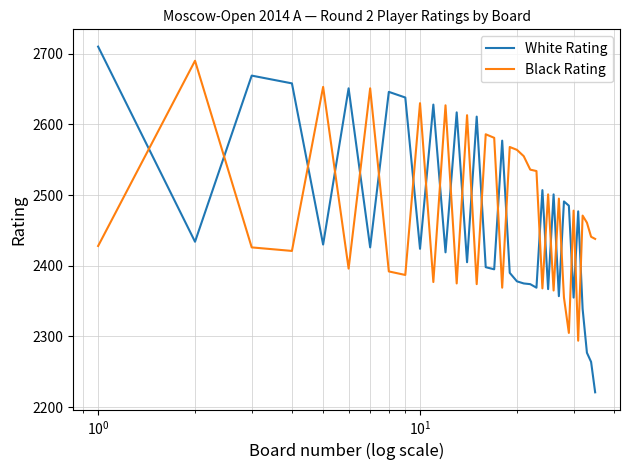

Rank the series by their maximum value, from highest to lowest.

White Rating, Black Rating